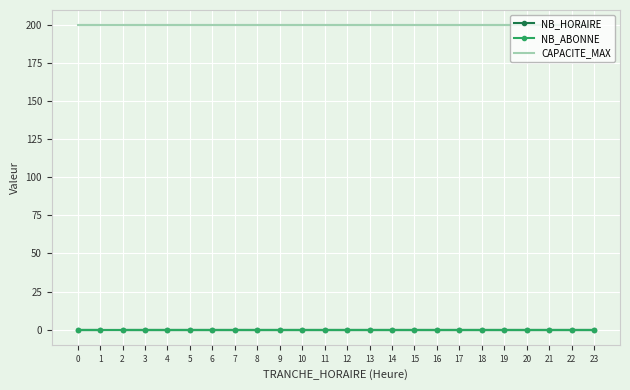

At which category does the chart reach its minimum across all series?

2